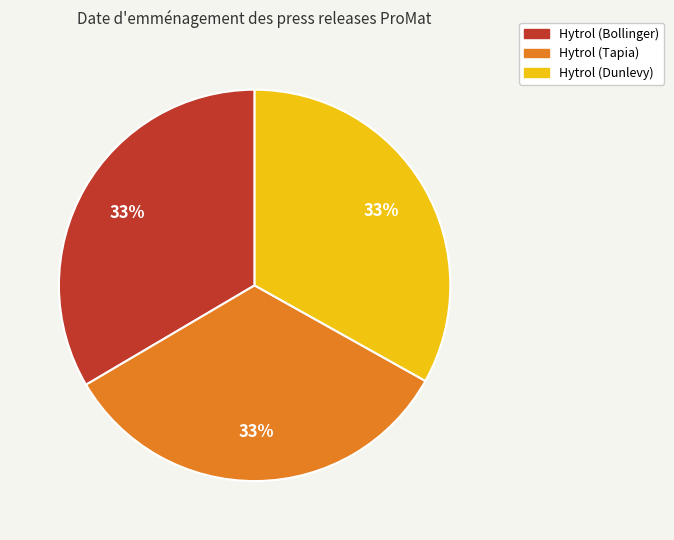

How many slices are in this pie chart?

3